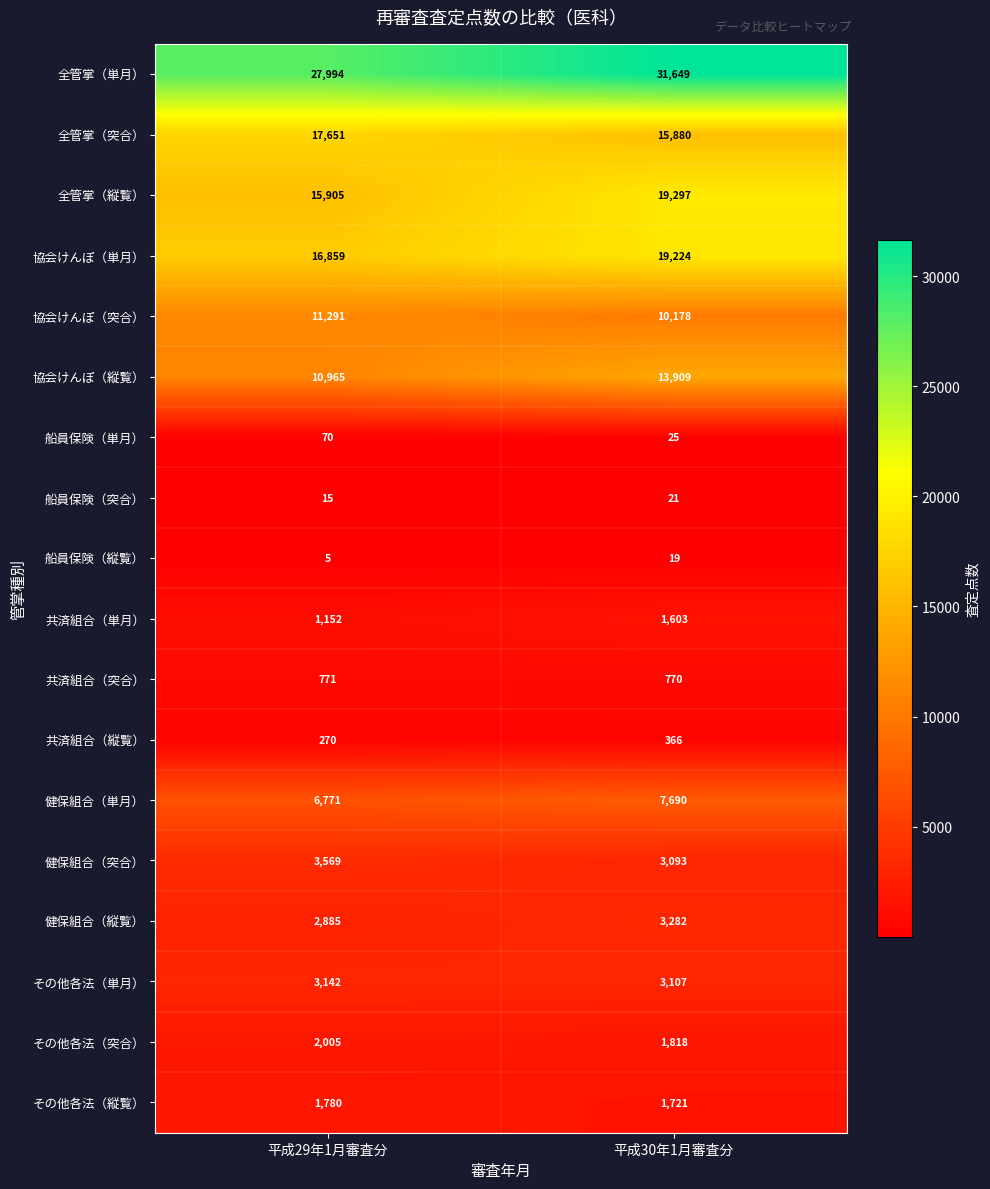

Which series has the largest range (max minus min)?

全管掌（単月）